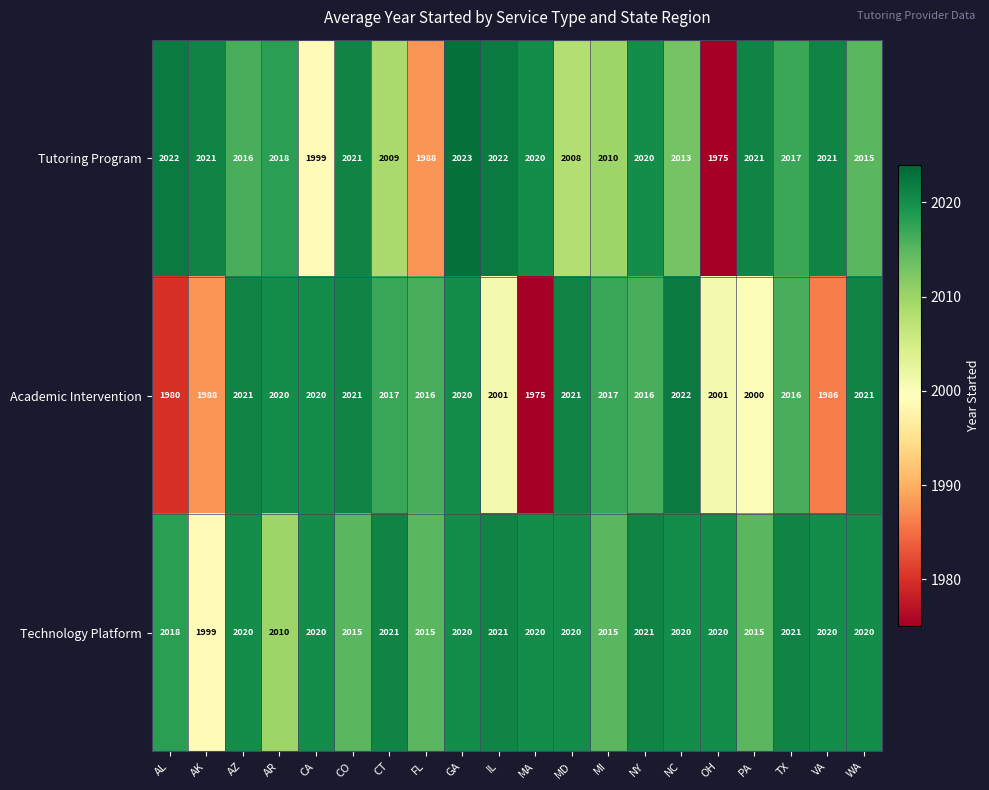

How many categories are shown in the chart?

20